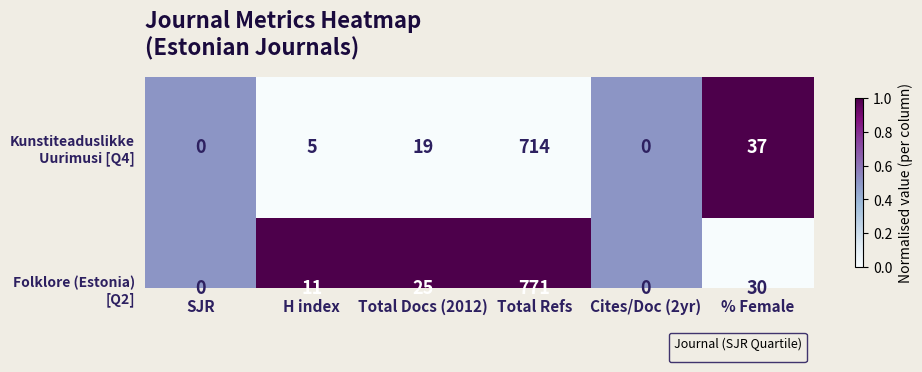

What is the spread (max minus min) of values at % Female?

7